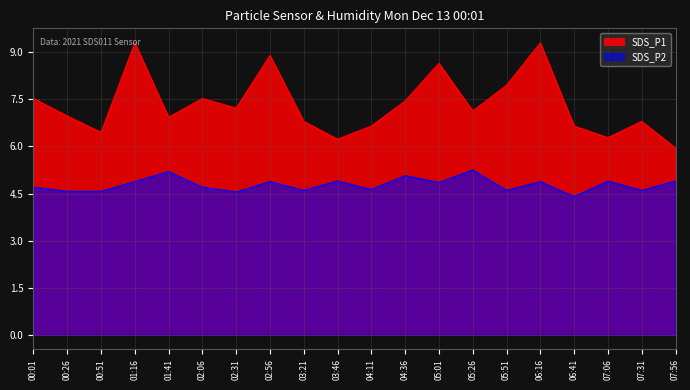

What is the sum of the SDS_P1 values at 01:41 and 05:01?

15.6